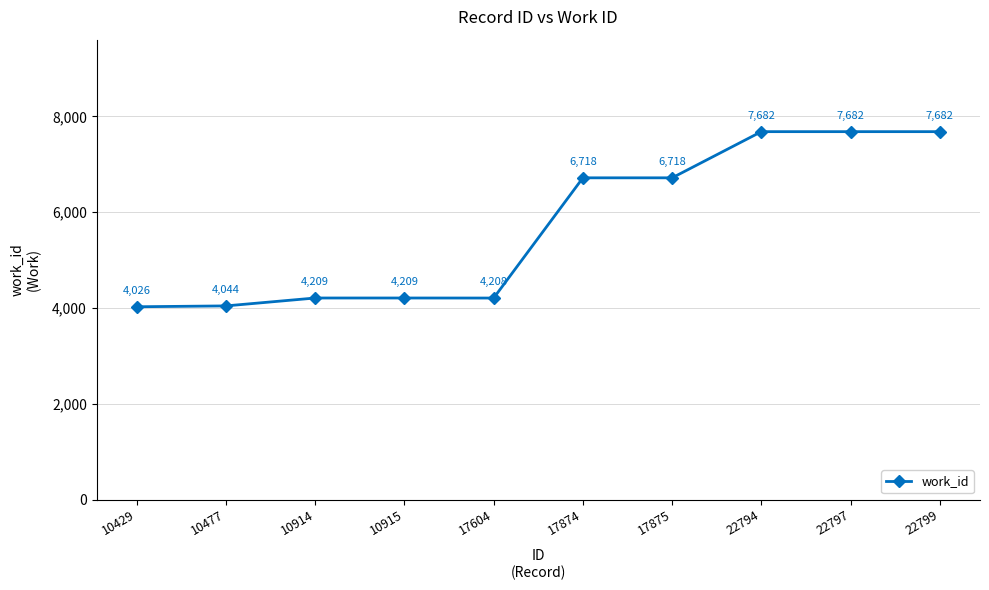

What is the change in value from 10429 to 22797?

+3656